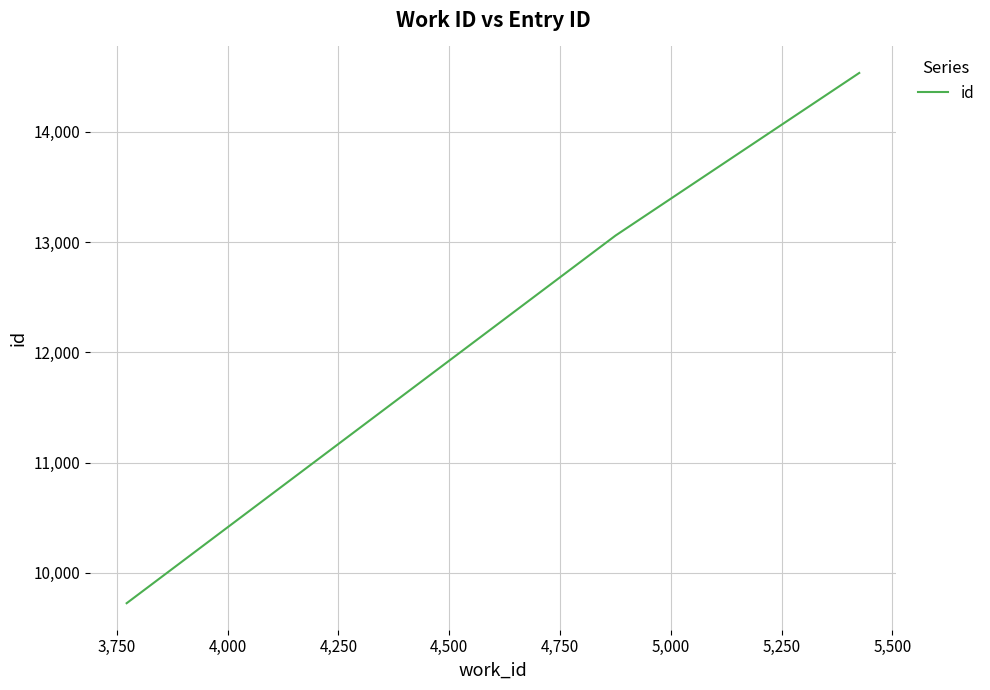

What is the greatest value displayed?

14534